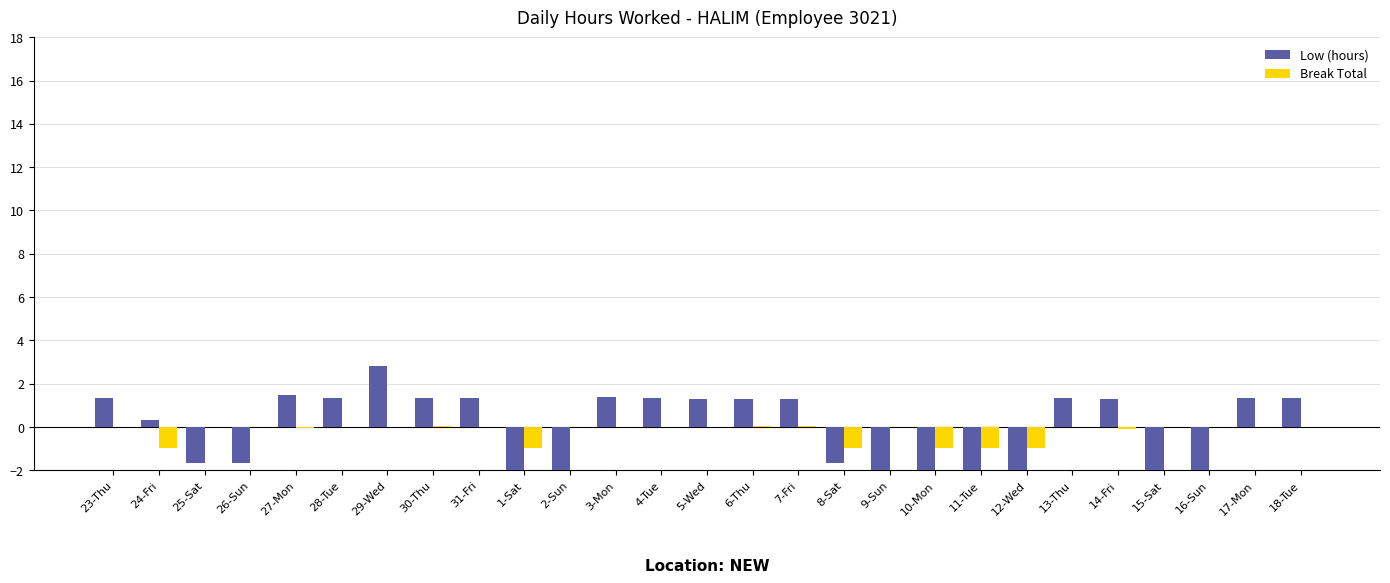

What is the maximum value shown in the chart?

2.8